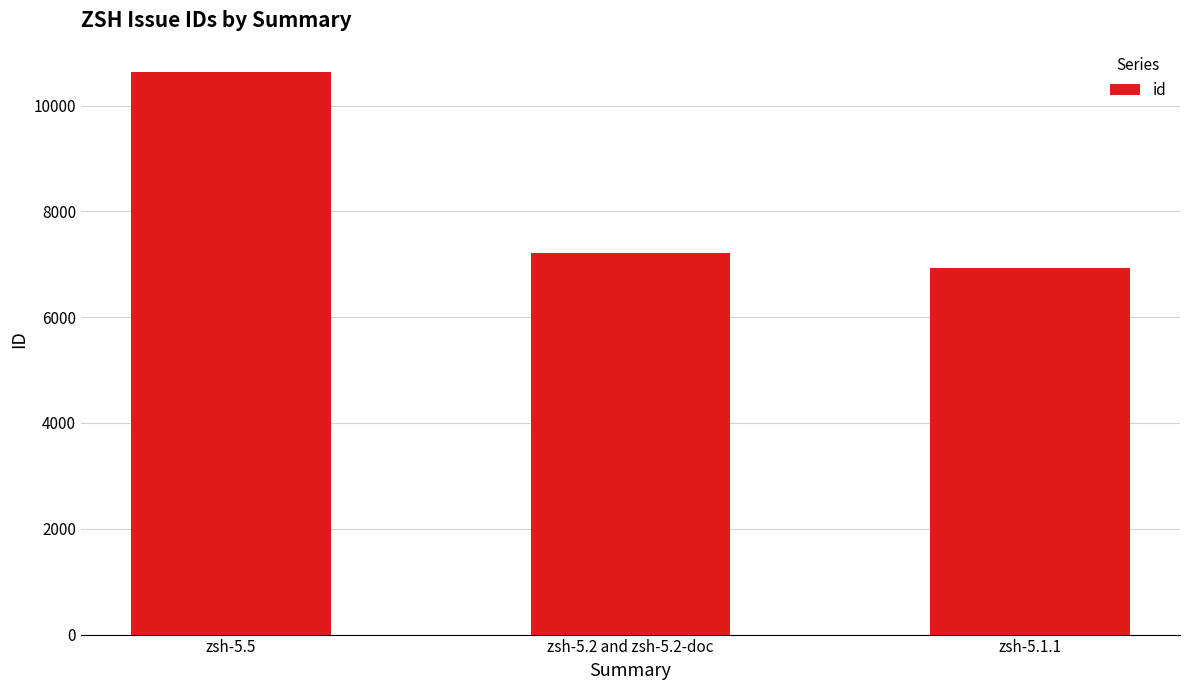

What is the sum of all values?

24766